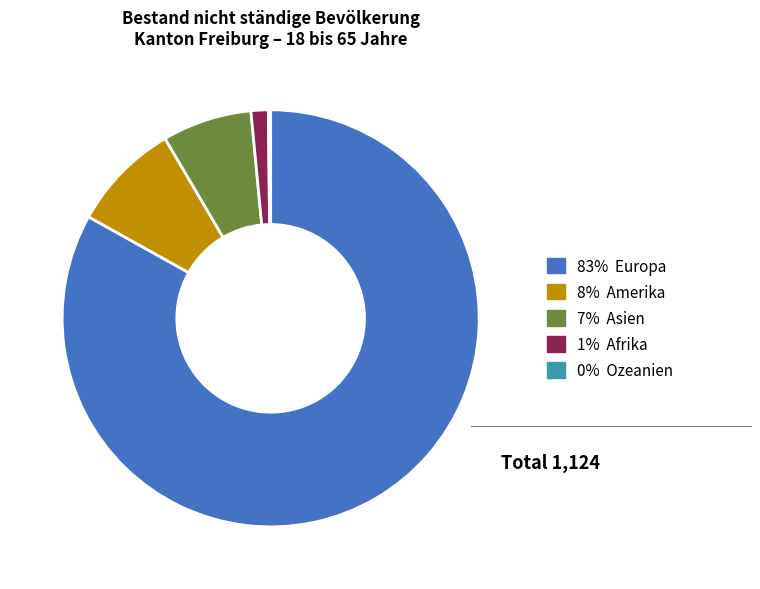

Is there a majority slice in this chart?

Yes